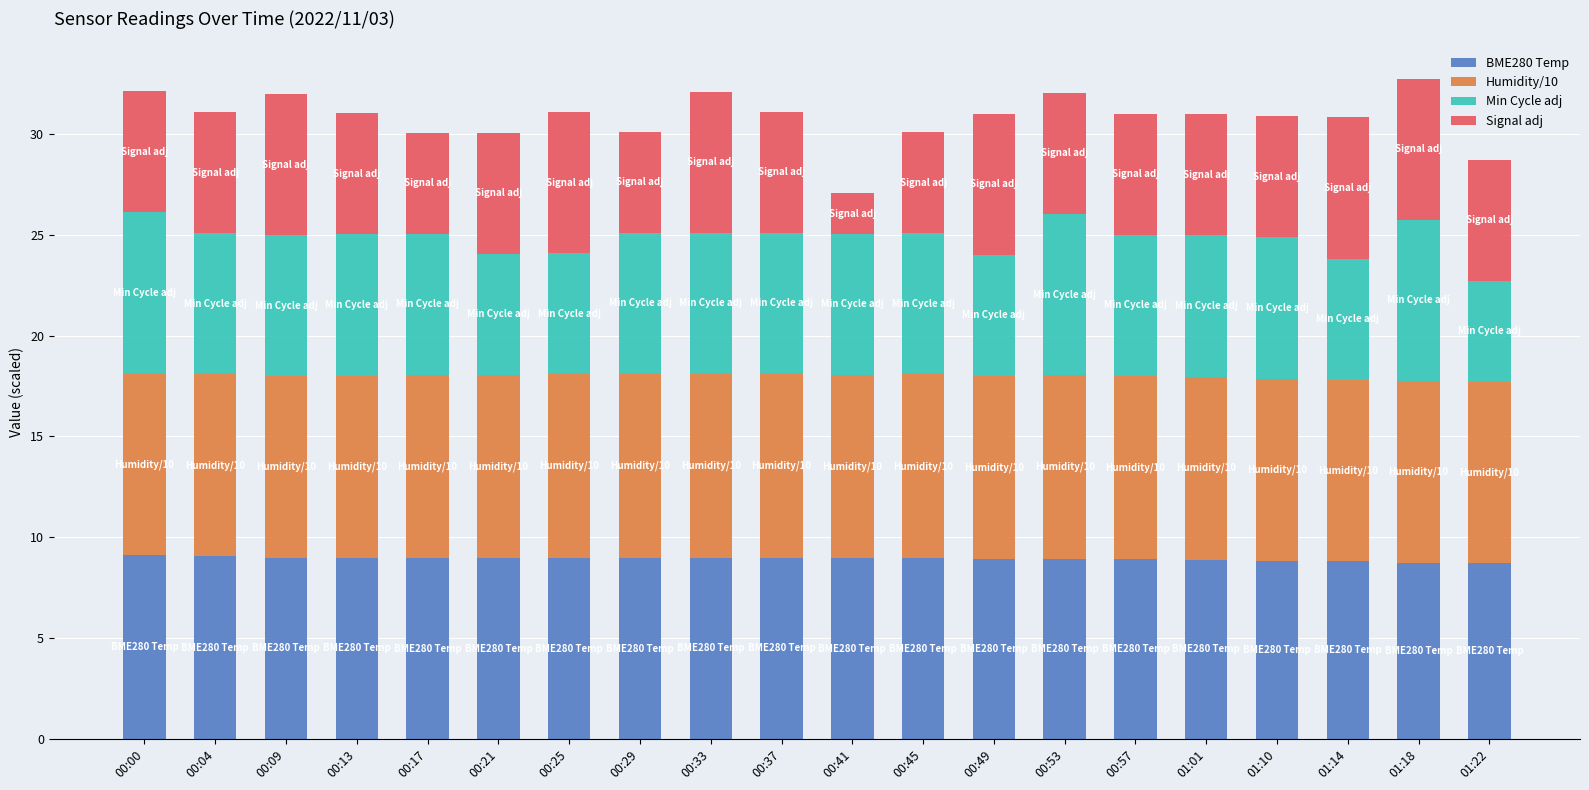

True or false: BME280 Temp has a value of 5.9 at 00:49.

False